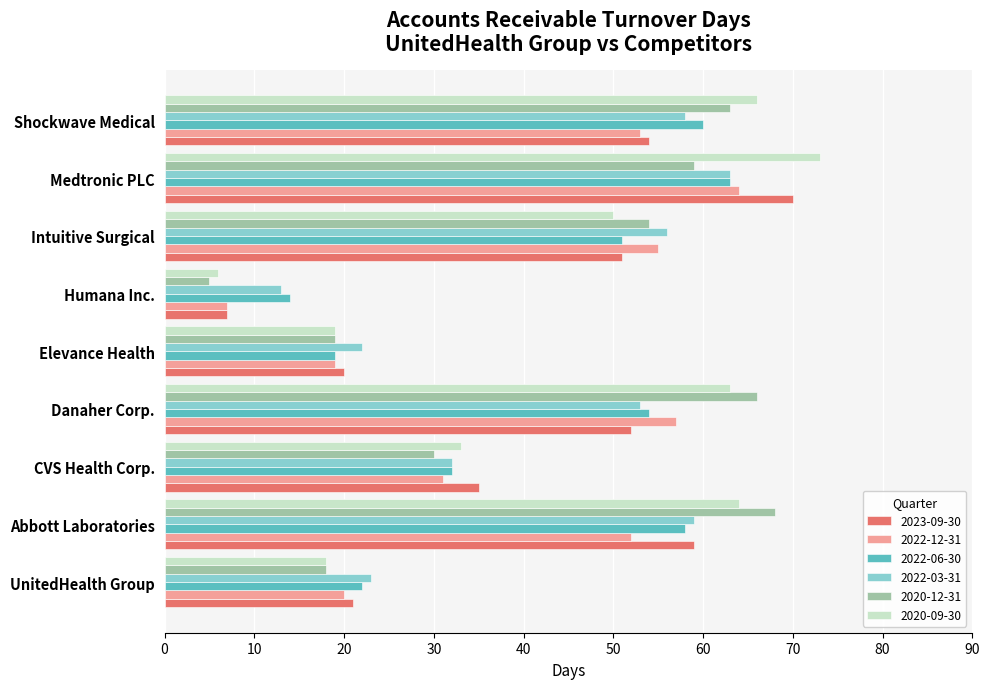

What is the spread (max minus min) of values at Humana Inc.?

9